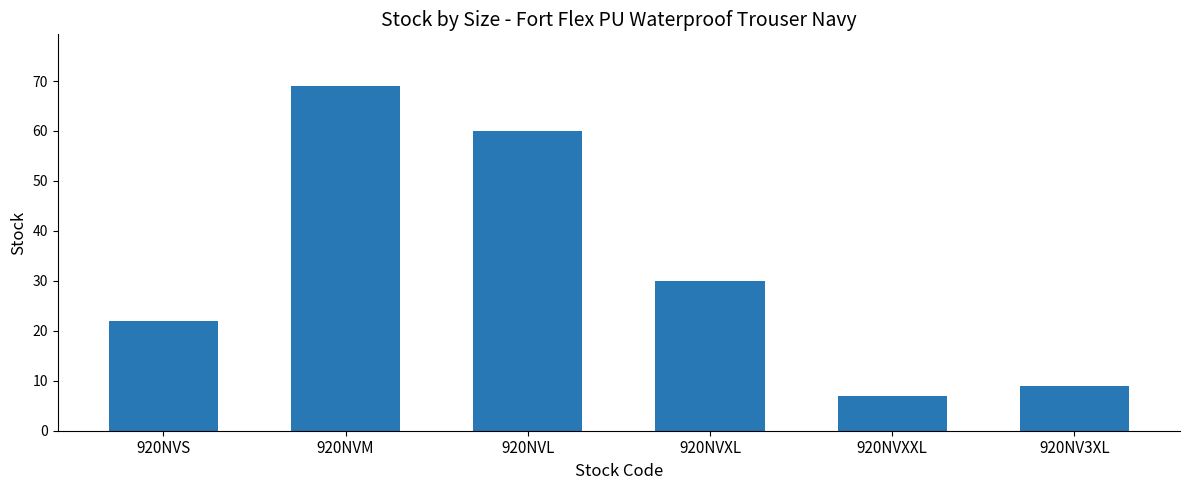

How many series are shown in this chart?

1